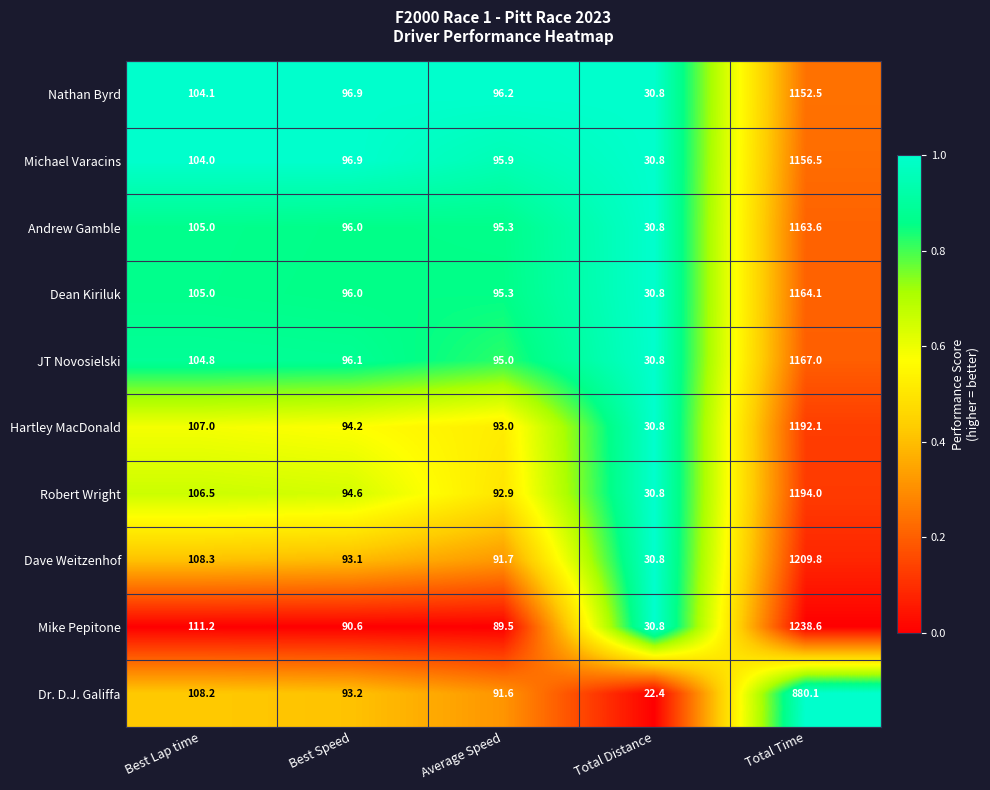

Which series has the widest spread of values?

Mike Pepitone